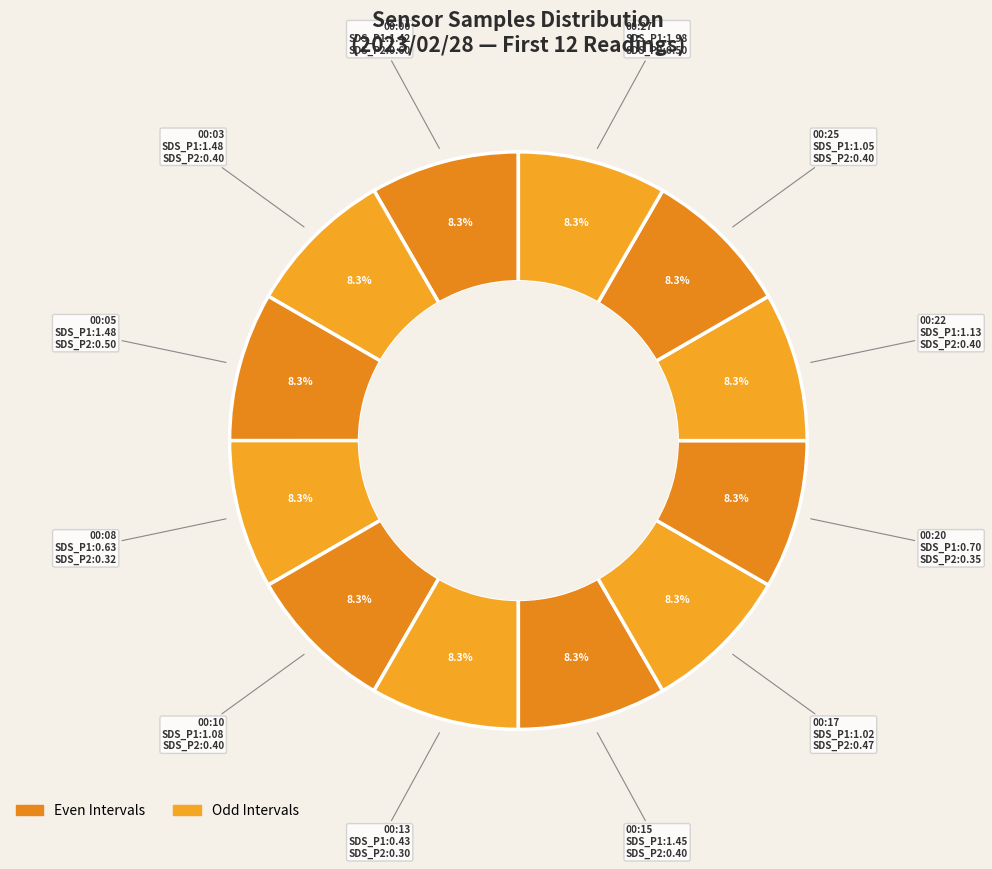

What is the smallest slice in the pie chart?

00:22